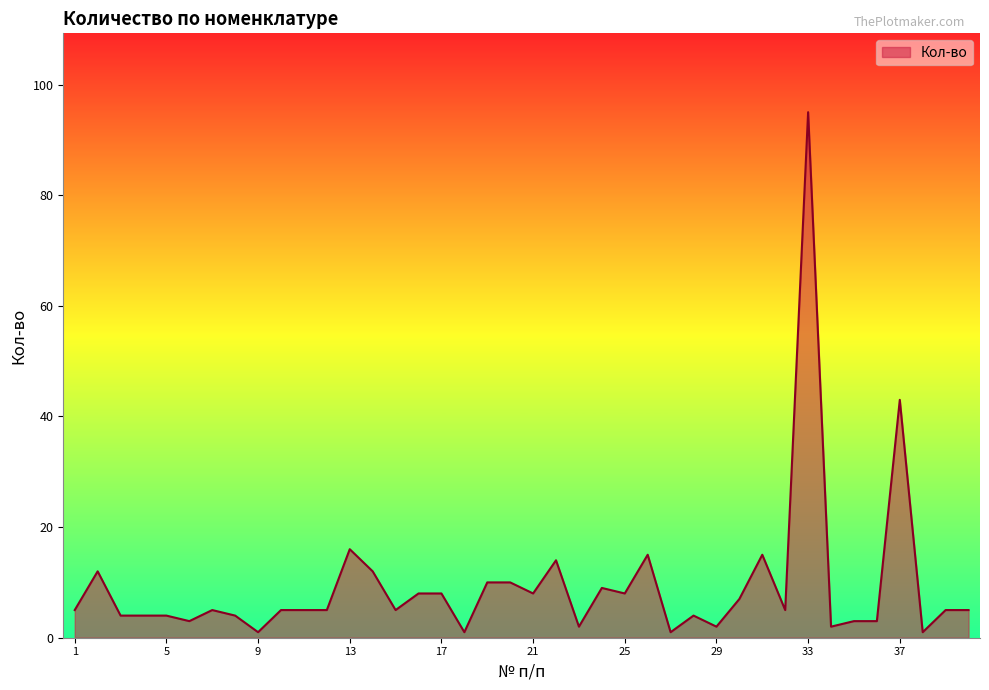

How many lines are shown in the chart?

1